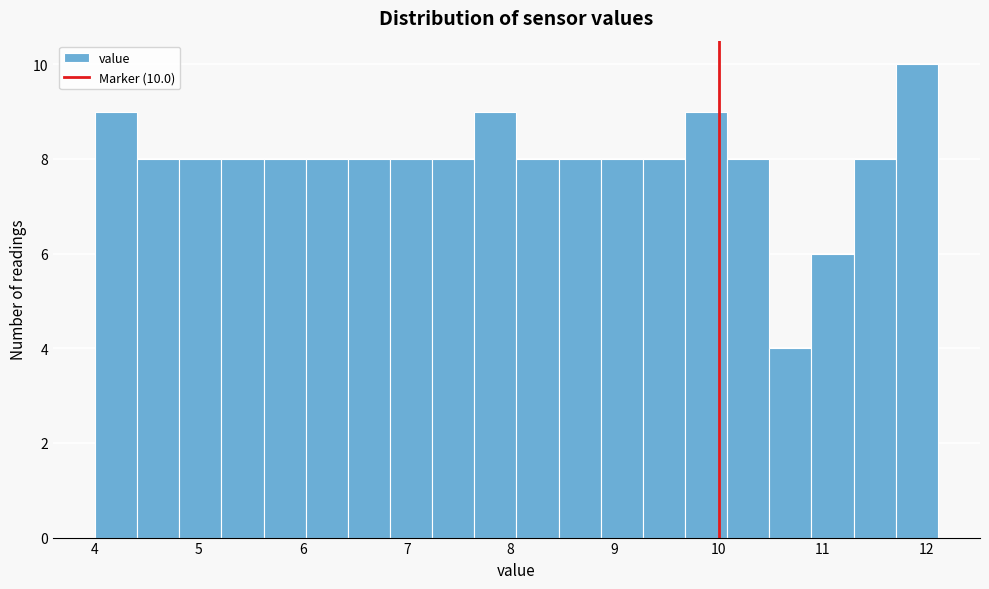

Which range on the x-axis has the tallest bar?

11.7 to 12.1